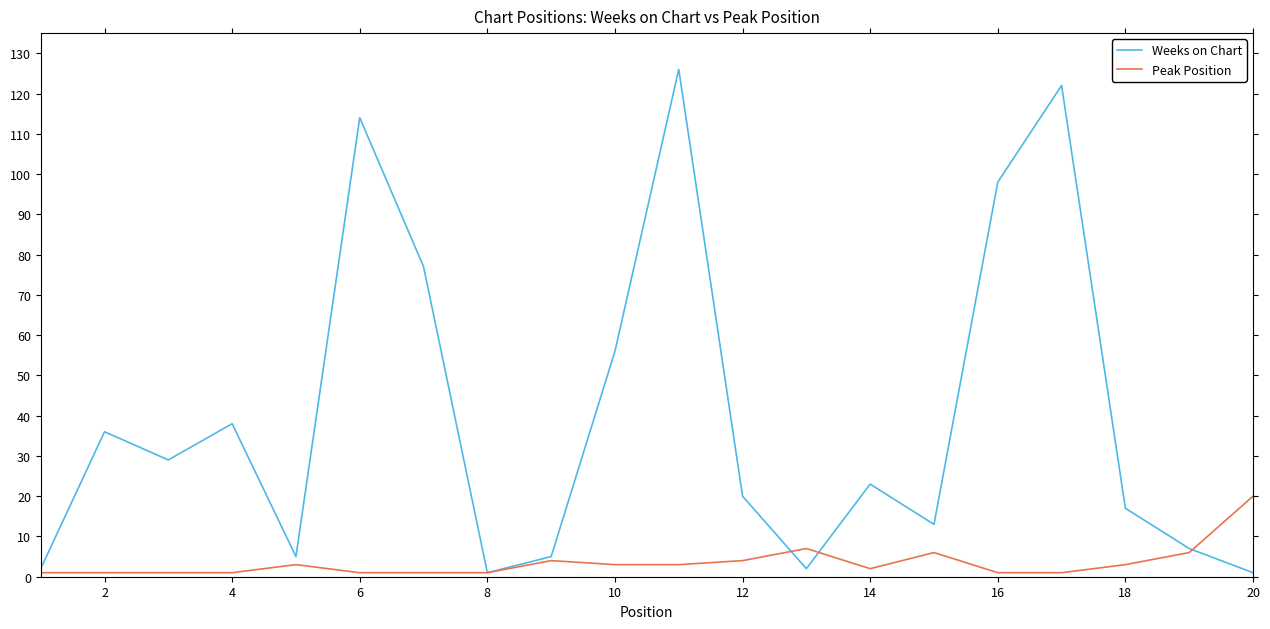

What is the greatest value displayed?

126